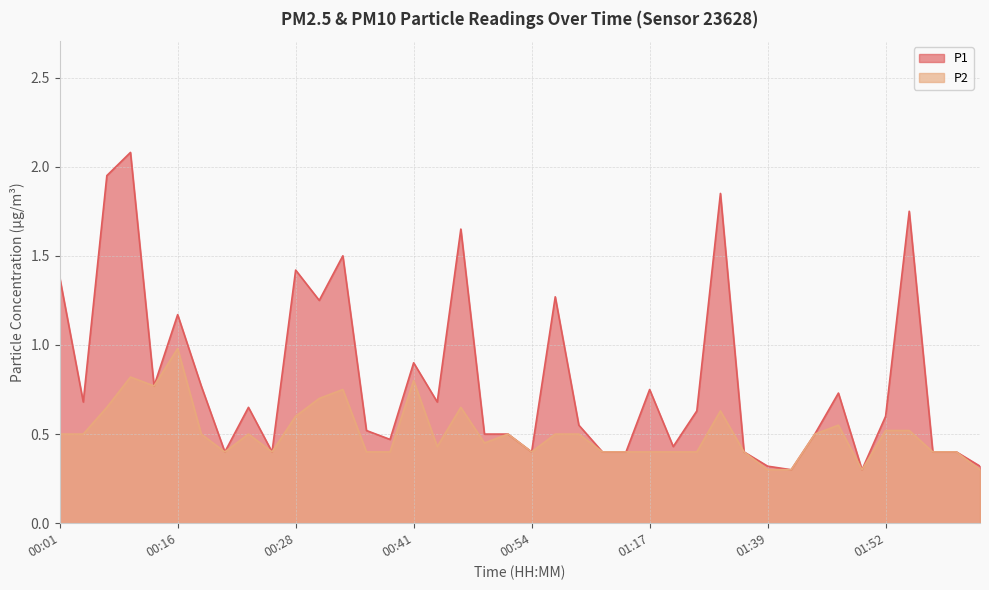

The P1 series shows 0.4 at 00:54. True or false?

True